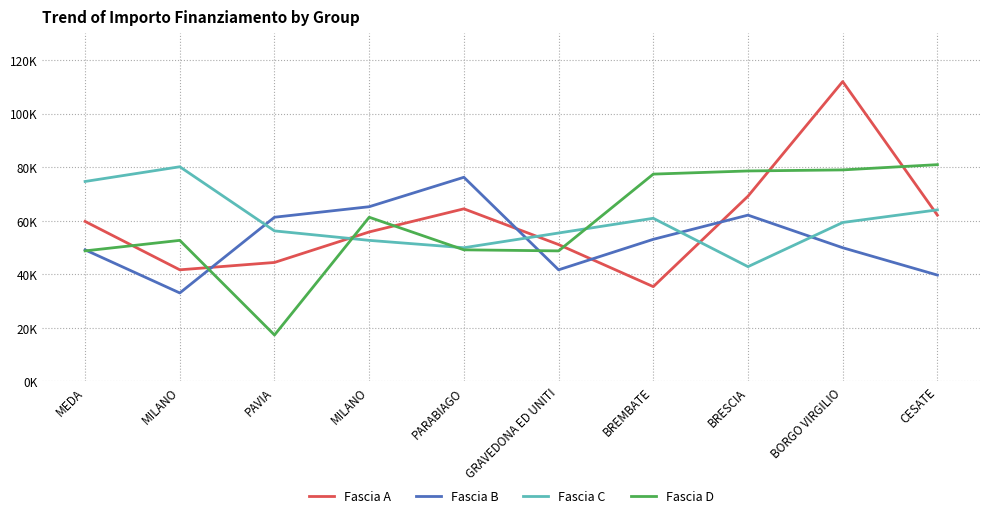

Is this an area chart (filled region under the line)?

No